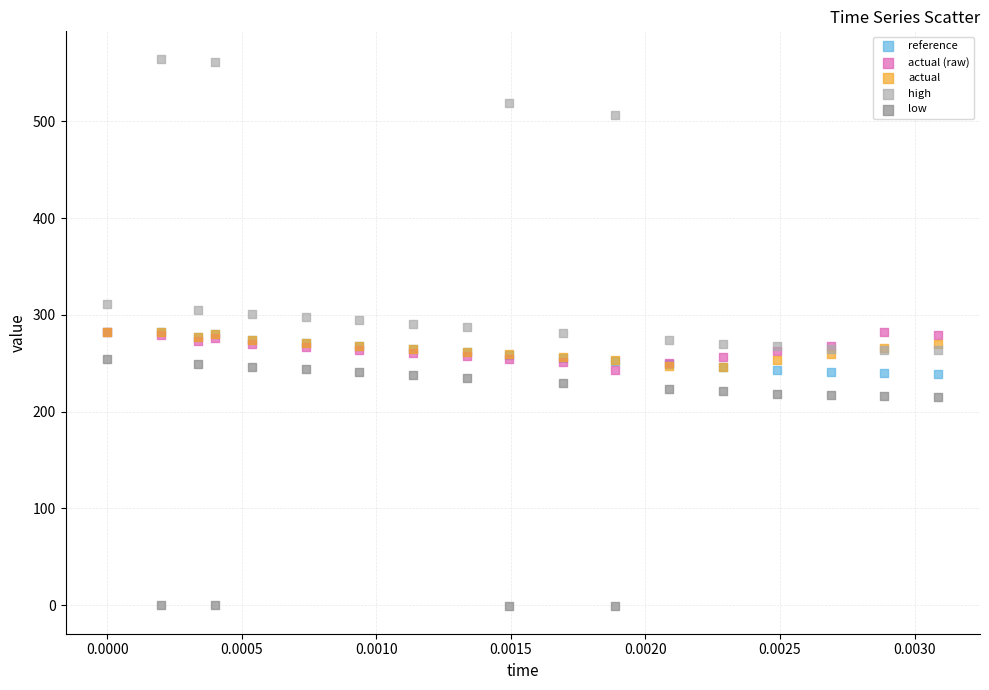

In the high series, what Y value is closest to 414?

506.4